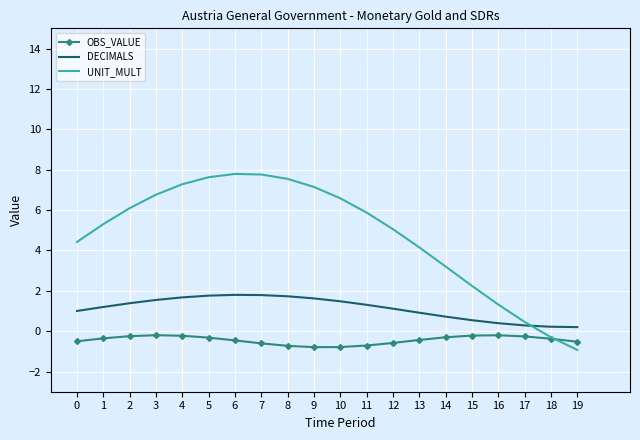

Which series has the largest range (max minus min)?

UNIT_MULT